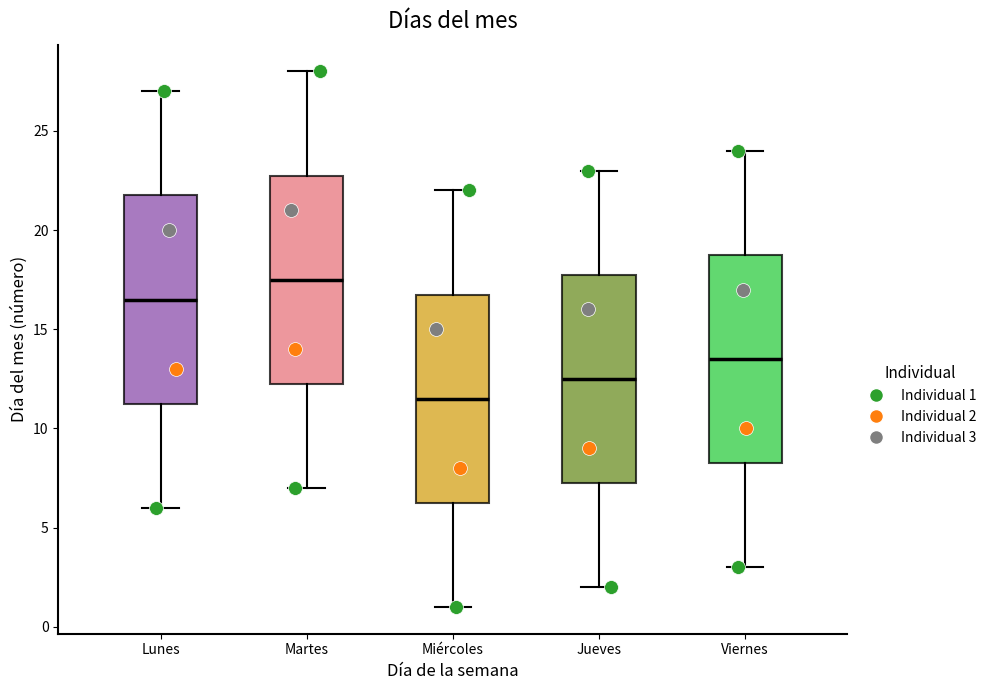

Which box has the lowest median line?

Miércoles